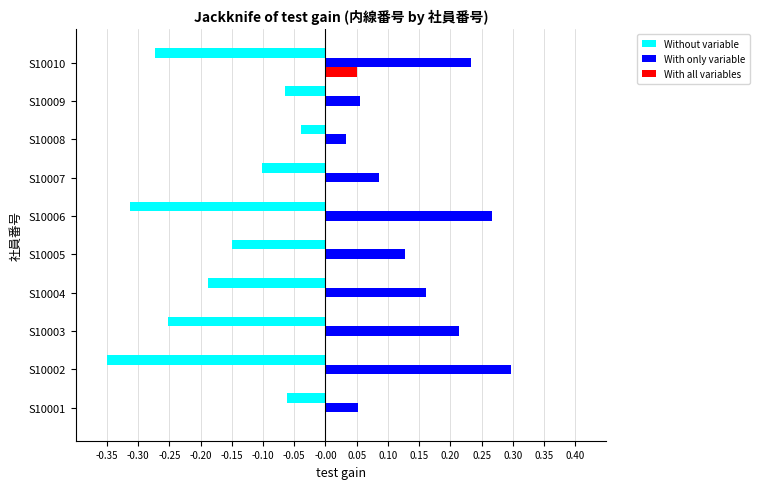

The value of With only variable at S10010 is 0.3. True or false?

False